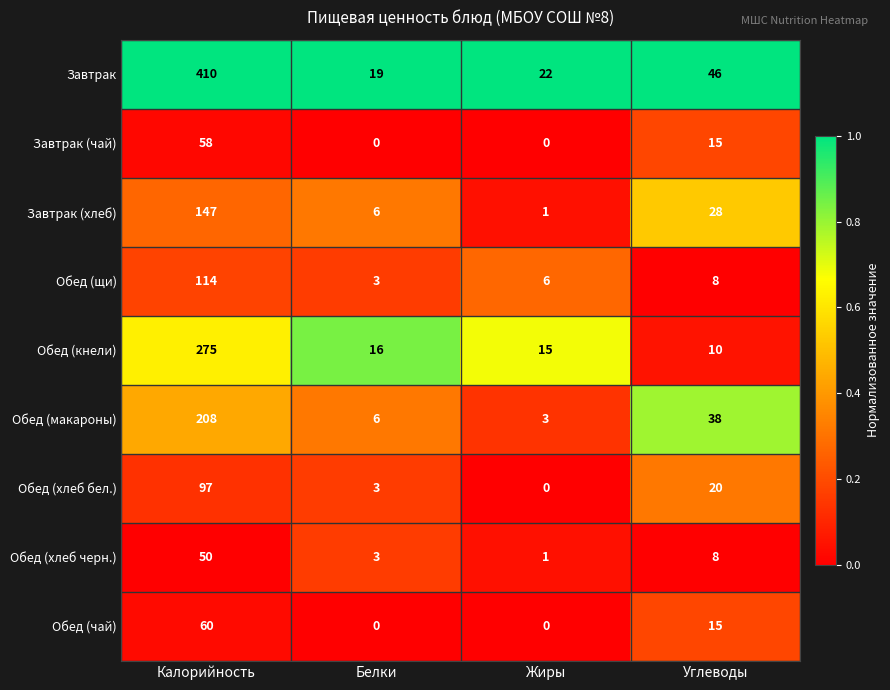

What is the sum of all Обед (хлеб черн.) values?

62